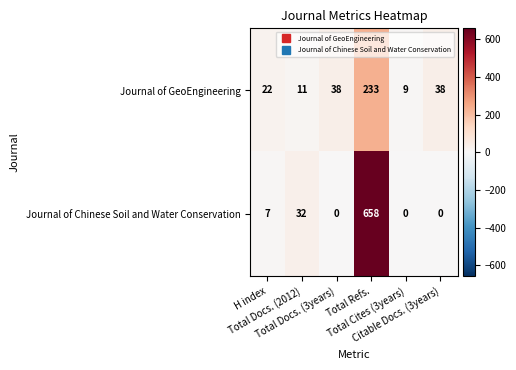

What is the average value of the Journal of Chinese Soil and Water Conservation series?

116